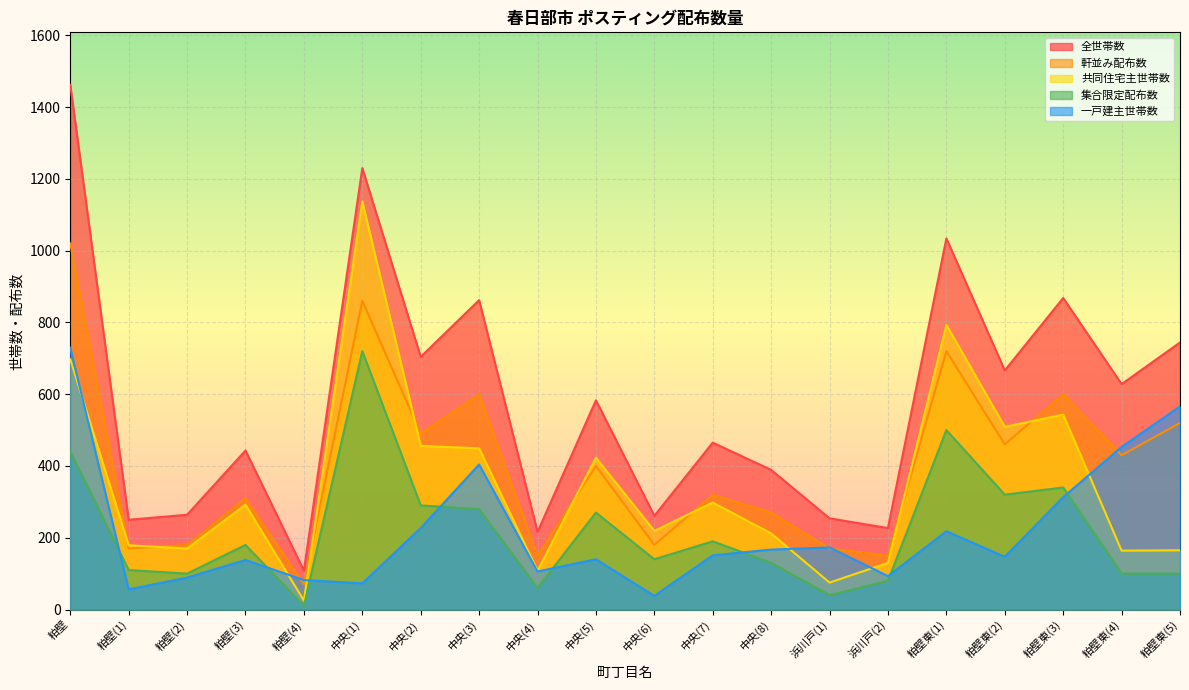

Where is the first local minimum for 共同住宅主世帯数?

粕壁(2)